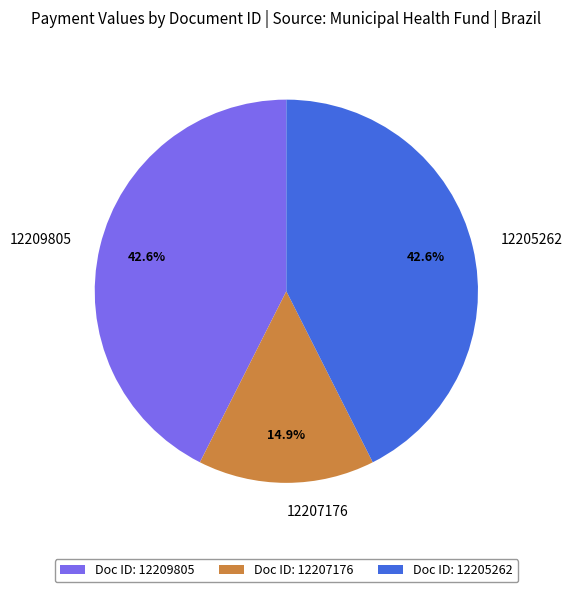

Count the number of slices in the pie.

3